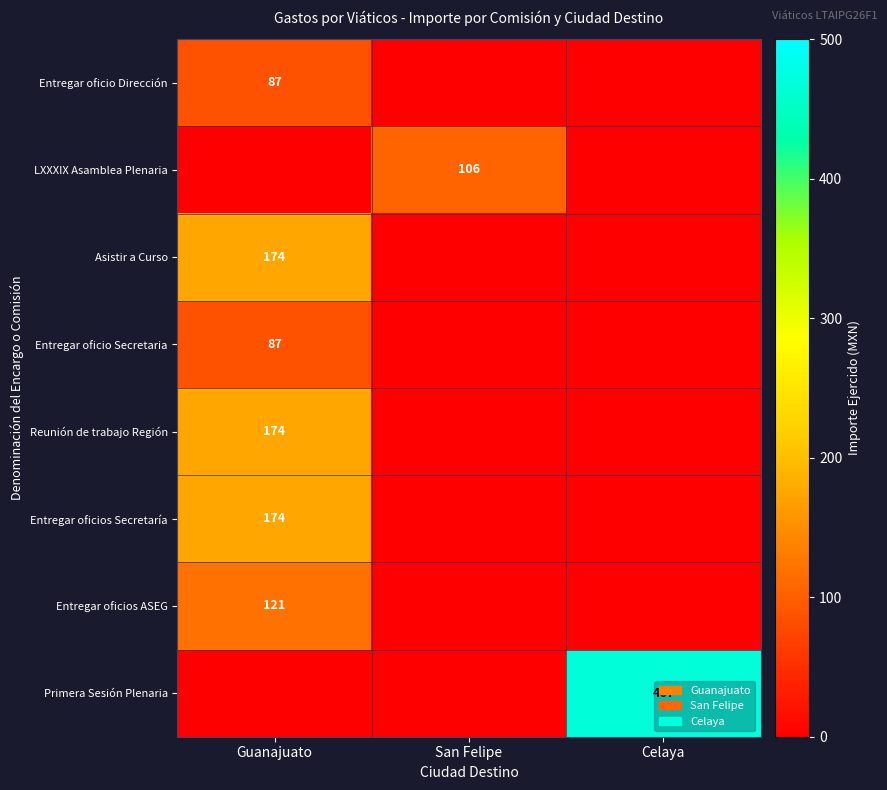

Is it true that Asistir a Curso equals 174 at Guanajuato?

True